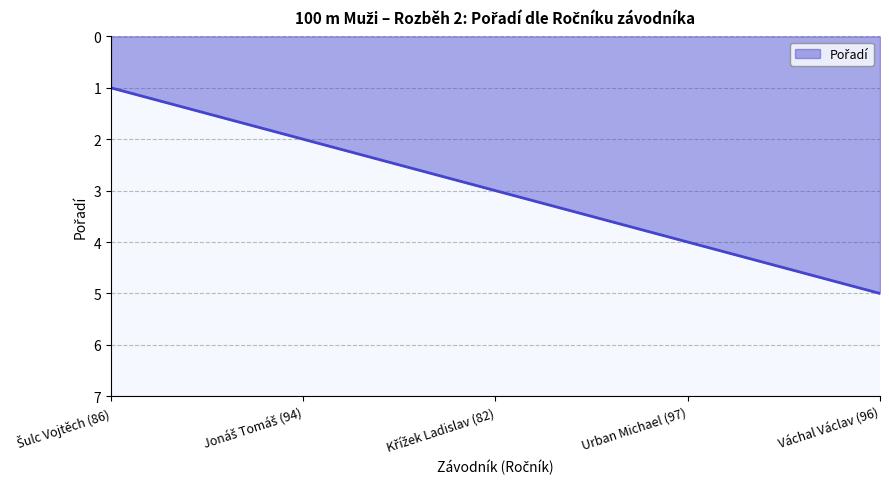

Which category has the highest value across all series?

Váchal Václav (96)